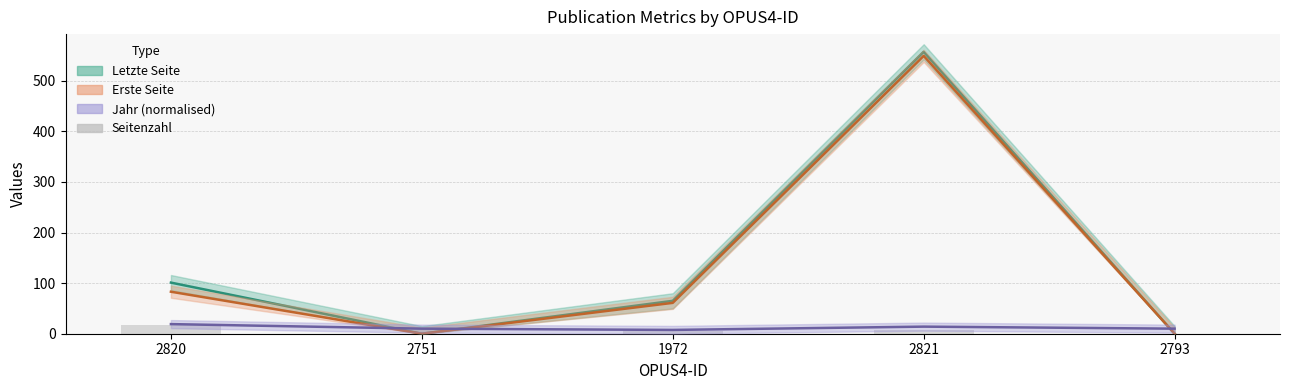

Is it true that Erste Seite equals 286.8 at 2821?

False